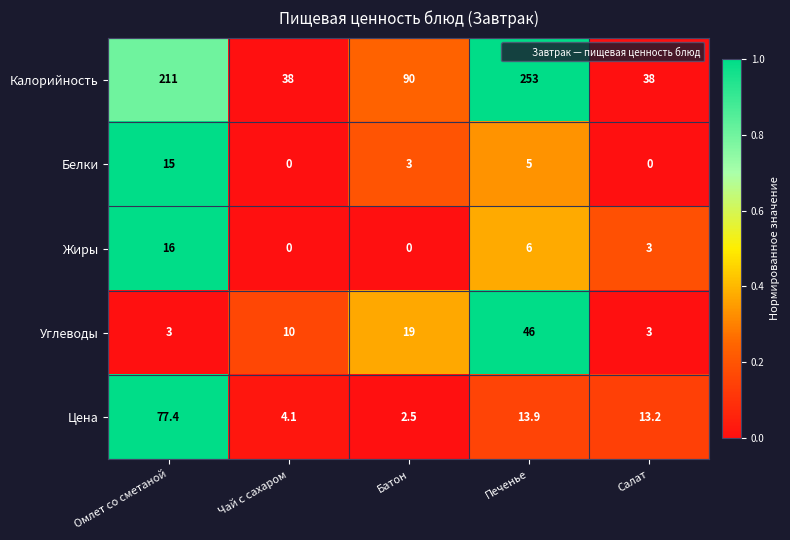

Reading left to right, what are all the values shown in this chart?

Калорийность: 211.0	38.0	90.0	253.0	38.0
Белки: 15.0	0.0	3.0	5.0	0.0
Жиры: 16.0	0.0	0.0	6.0	3.0
Углеводы: 3.0	10.0	19.0	46.0	3.0
Цена: 77.4	4.1	2.5	13.9	13.2